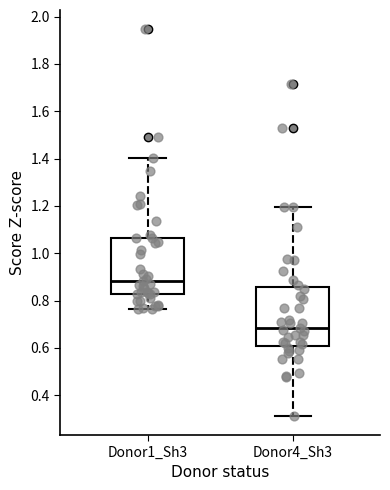

Reading left to right, transcribe this box plot: for each box, give where its median line is, the range the box spans, and where its two whiskers end, as read against the y-axis. The values are not printed on the chart, so give them approximately, as read against the axis.

Donor1_Sh3: median 0.88, box 0.82 to 1.06, whiskers 0.76 to 1.40
Donor4_Sh3: median 0.68, box 0.60 to 0.86, whiskers 0.32 to 1.20